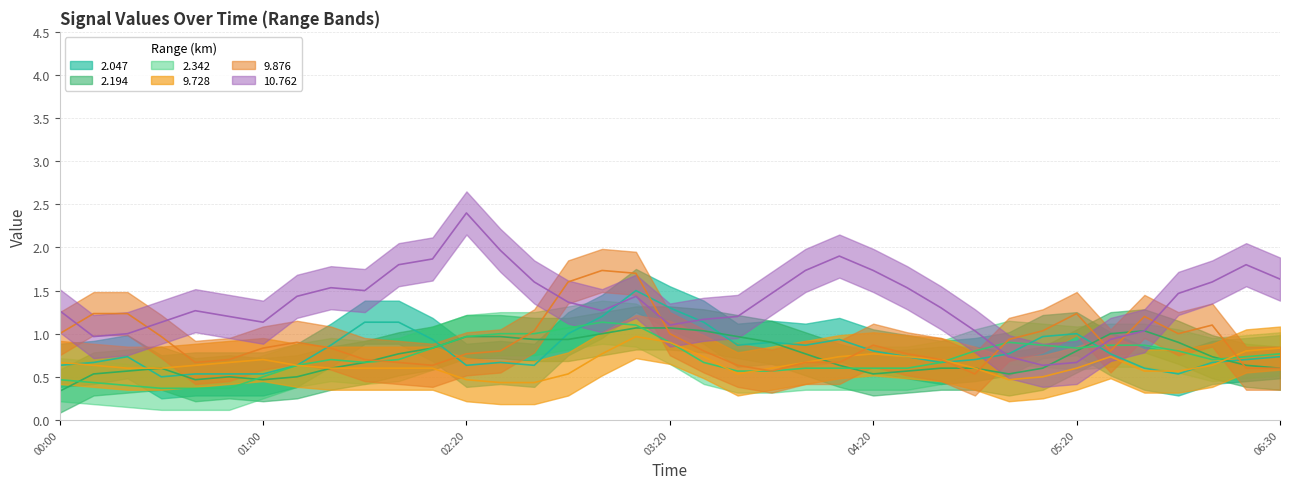

Is it true that 9.728 equals 0.6 at 2018/09/06 01:30?

True